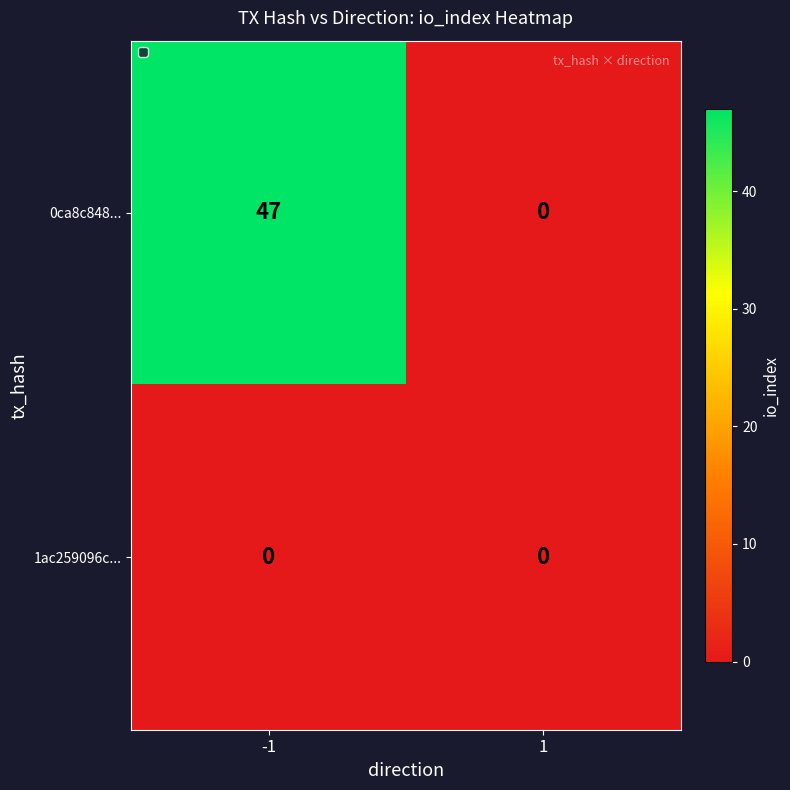

At which category is the sum across all series the highest?

-1